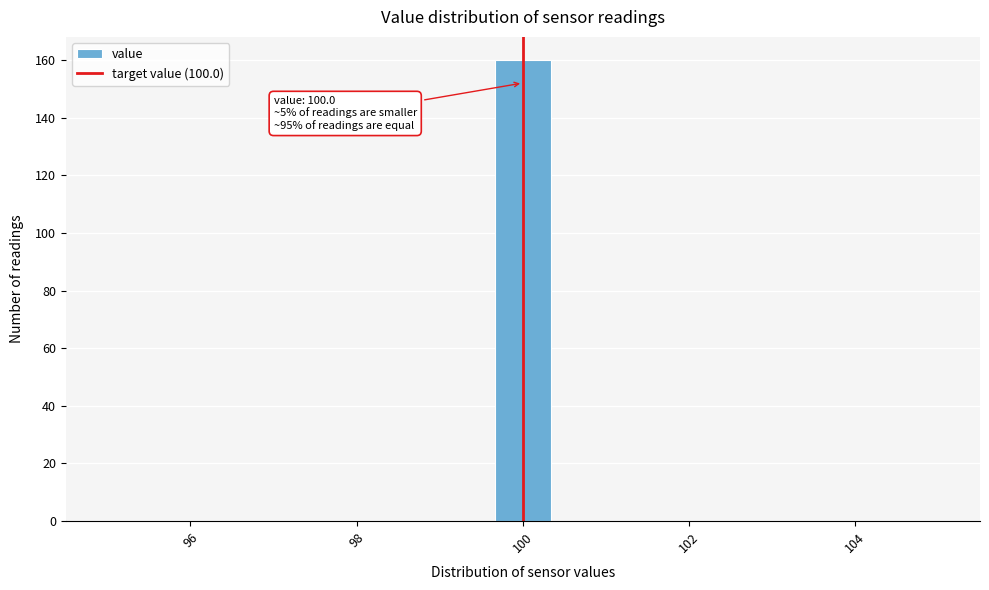

Around what value on the x-axis is the tallest bar? Give the approximate position of its centre, as read against the axis.

100.0